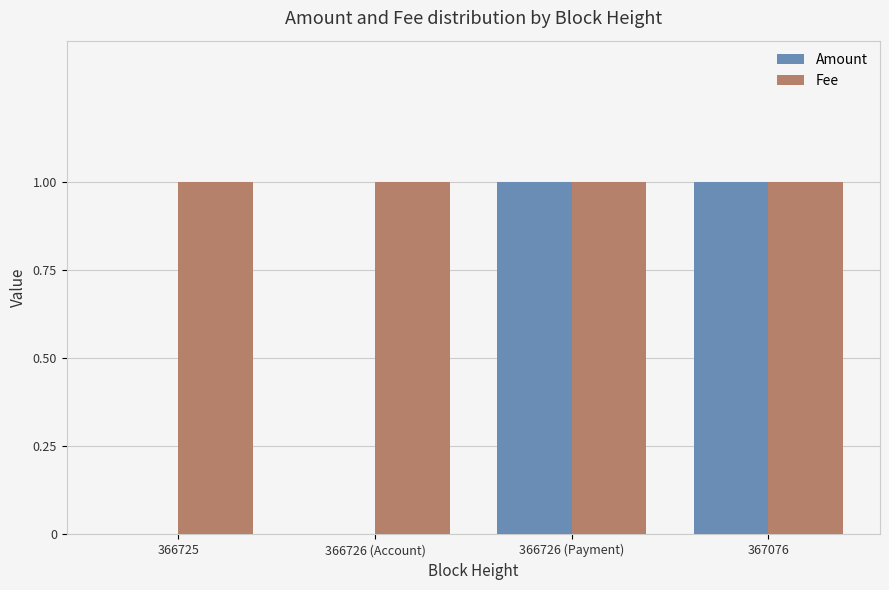

What is the spread (max minus min) of values at 366725?

1